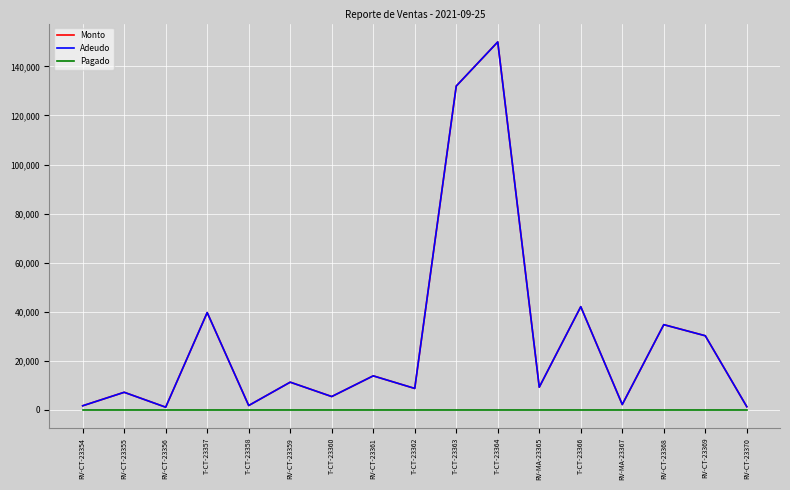

What position from the right is RV-CT-23355?

16